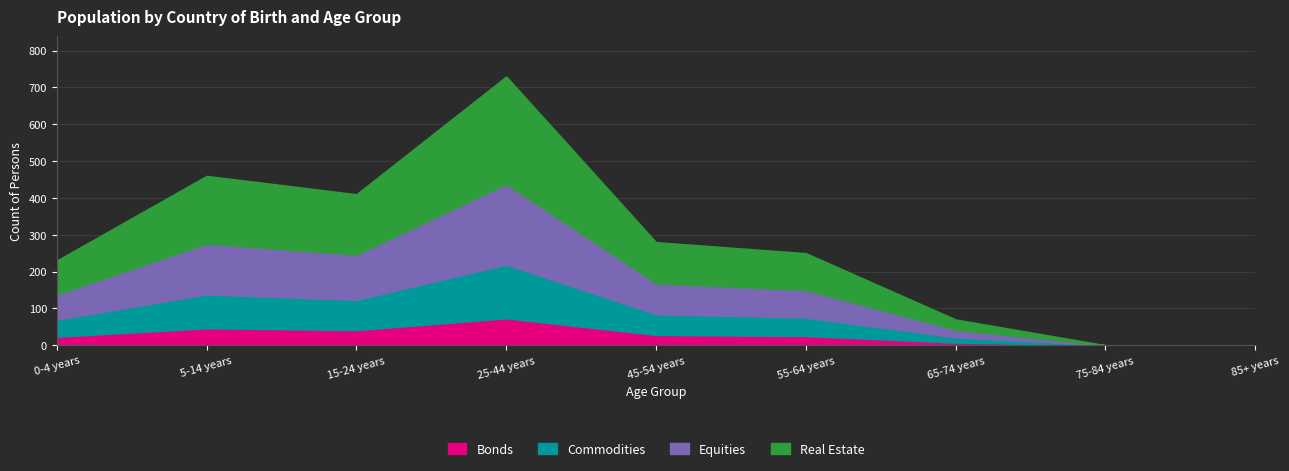

At which label is Commodities closest to 73?

15-24 years